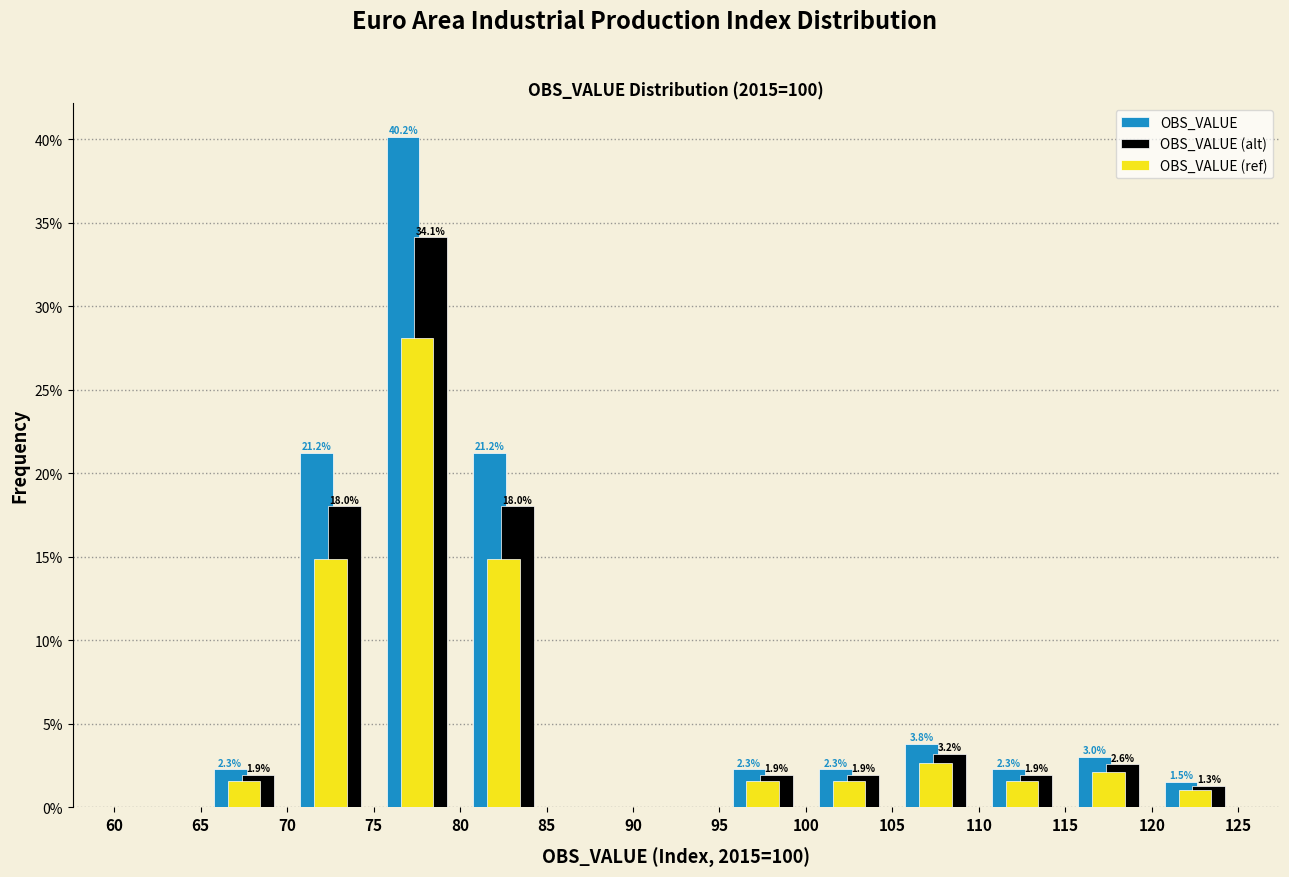

In the OBS_VALUE series, which range on the x-axis has the tallest bar?

75 to 80